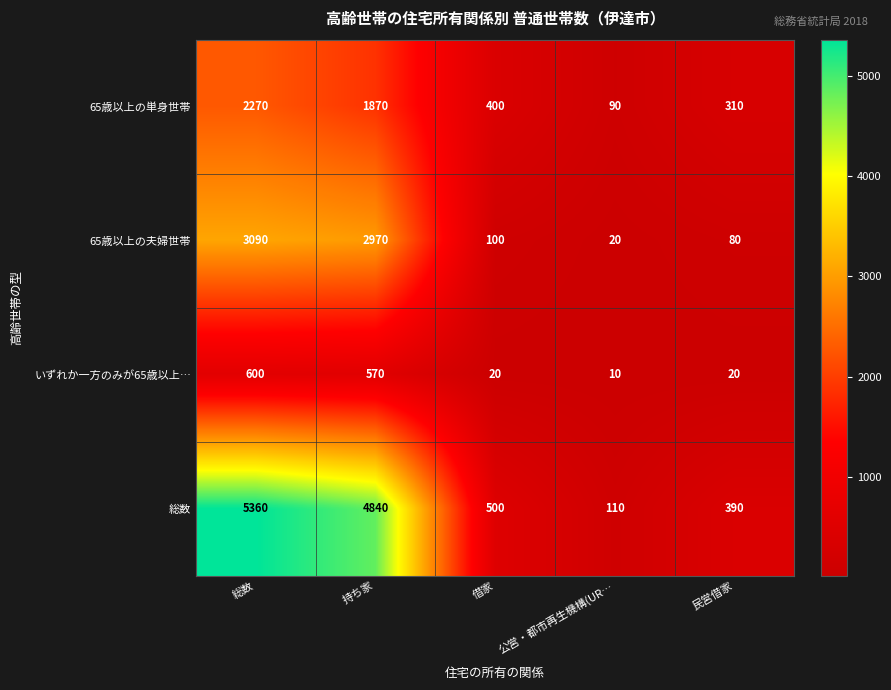

What value does the いずれか一方のみが65歳以上… series have at 総数?

600